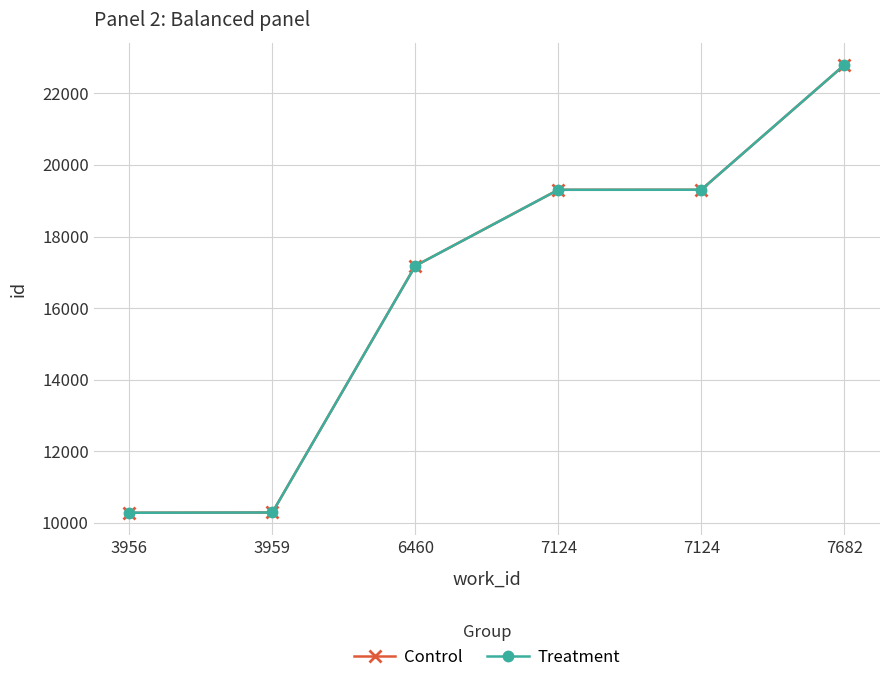

Count the number of categories in the chart.

6